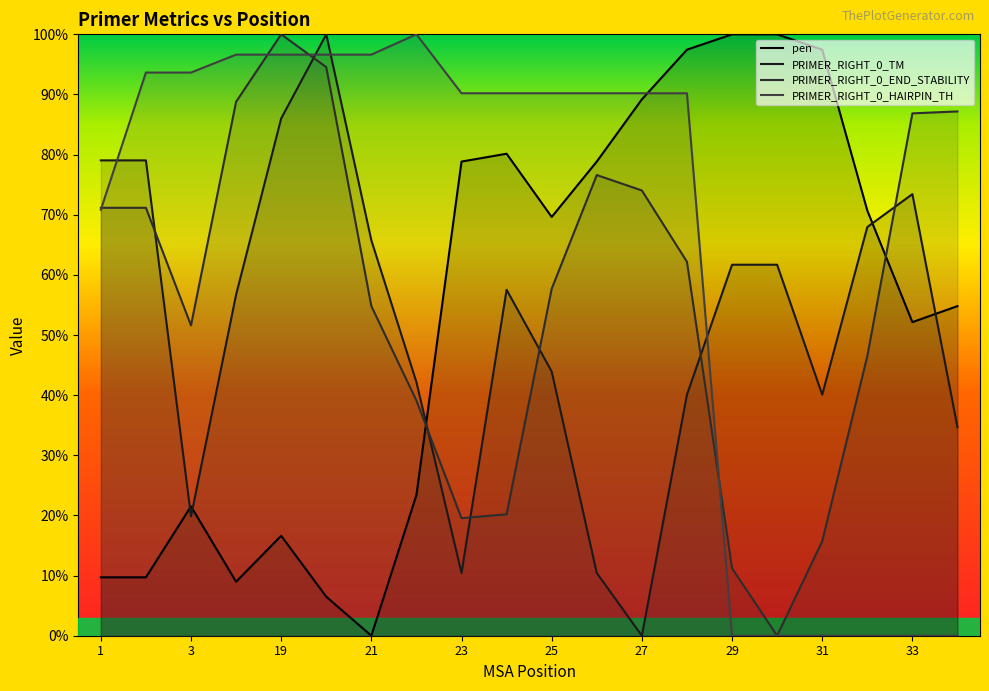

What is the value of the PRIMER_RIGHT_0_HAIRPIN_TH point at the 10th from the left?

0.9